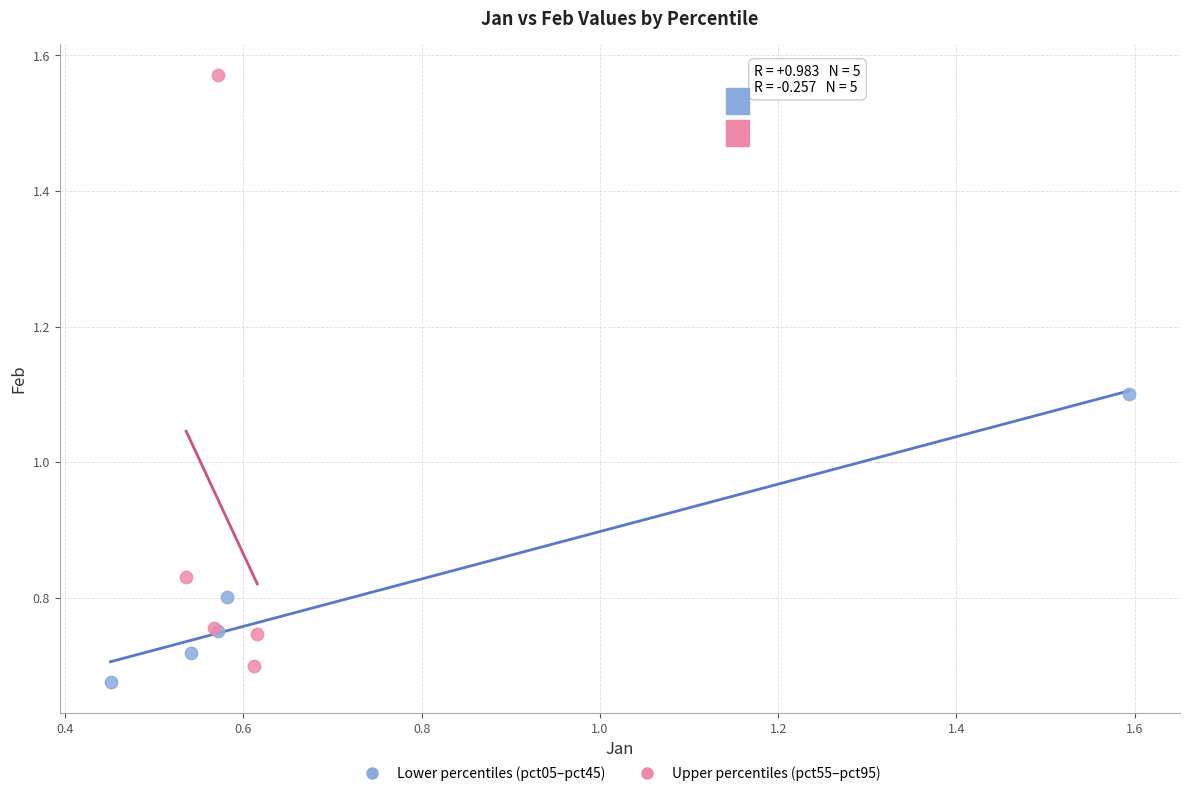

What are all the series names shown in the legend?

Lower percentiles (pct05–pct45), Upper percentiles (pct55–pct95)